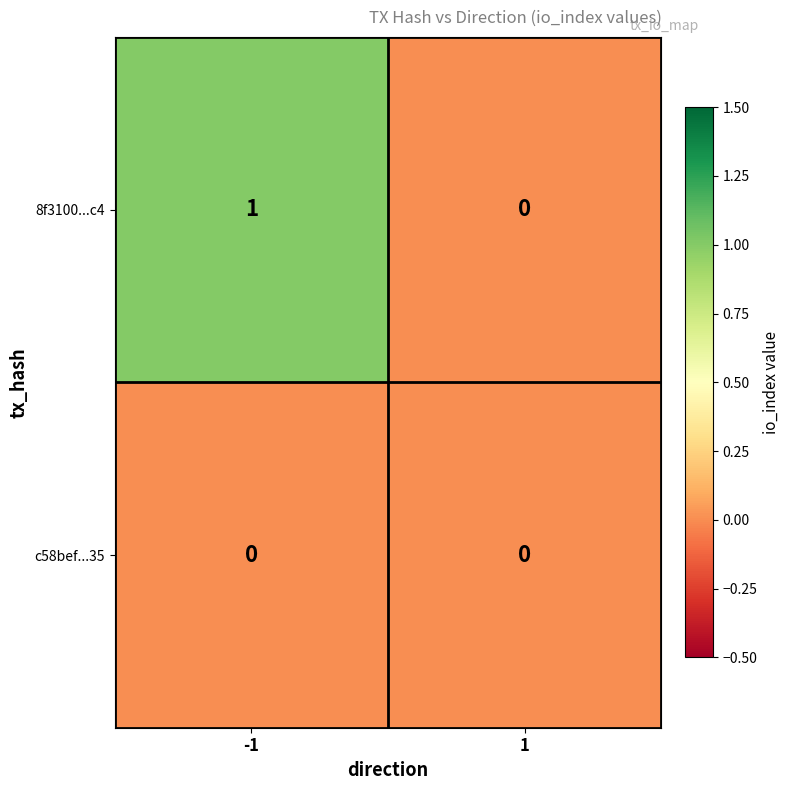

What is the spread (max minus min) of values at -1?

1